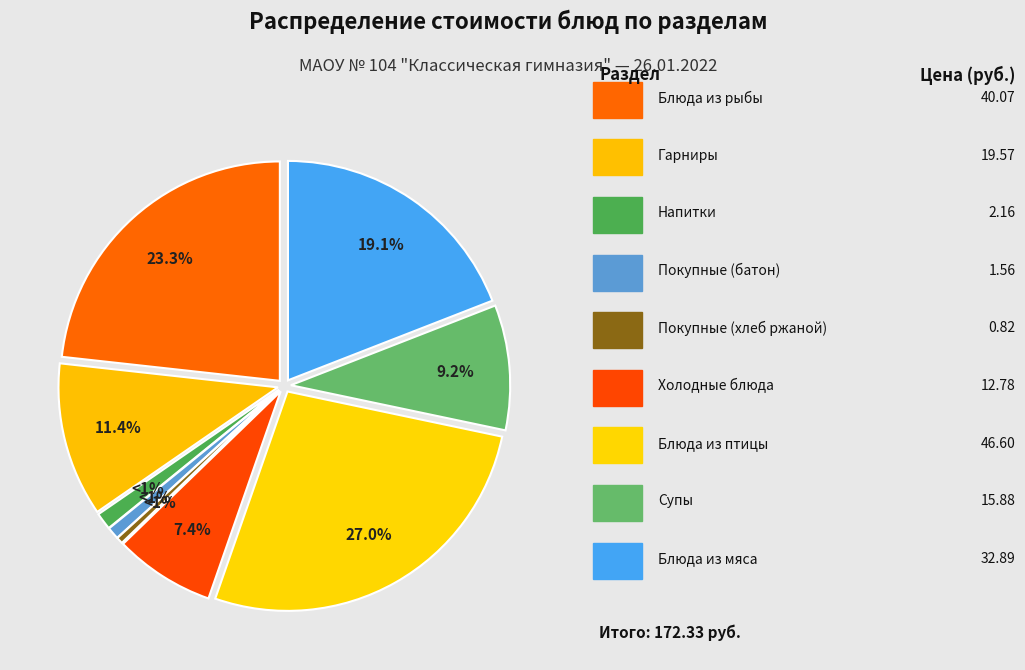

Is the sum of Напитки and Блюда из птицы greater than half?

No